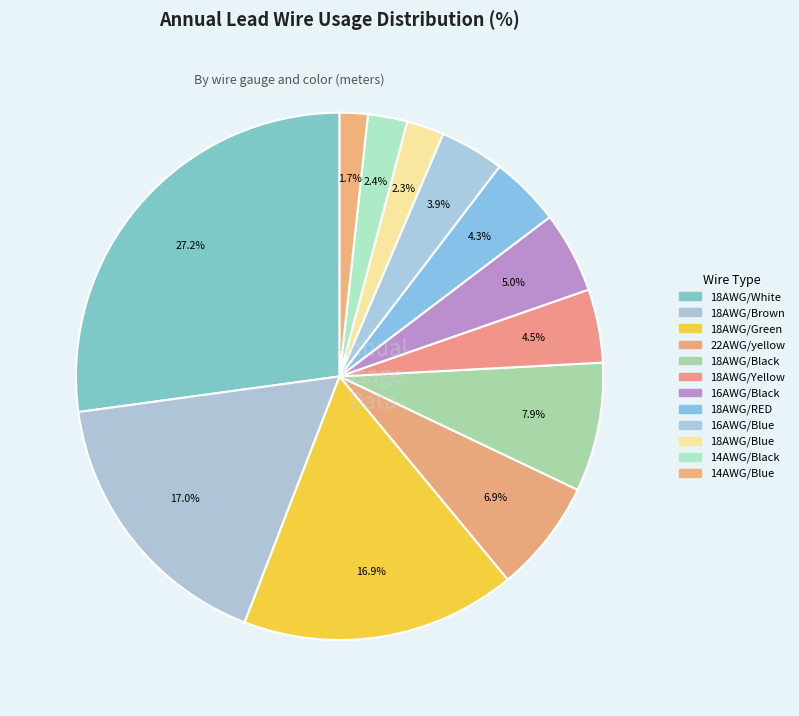

Rank the categories by value from highest to lowest.

18AWG/White, 18AWG/Brown, 18AWG/Green, 18AWG/Black, 22AWG/yellow, 16AWG/Black, 18AWG/Yellow, 18AWG/RED, 16AWG/Blue, 14AWG/Black, 18AWG/Blue, 14AWG/Blue